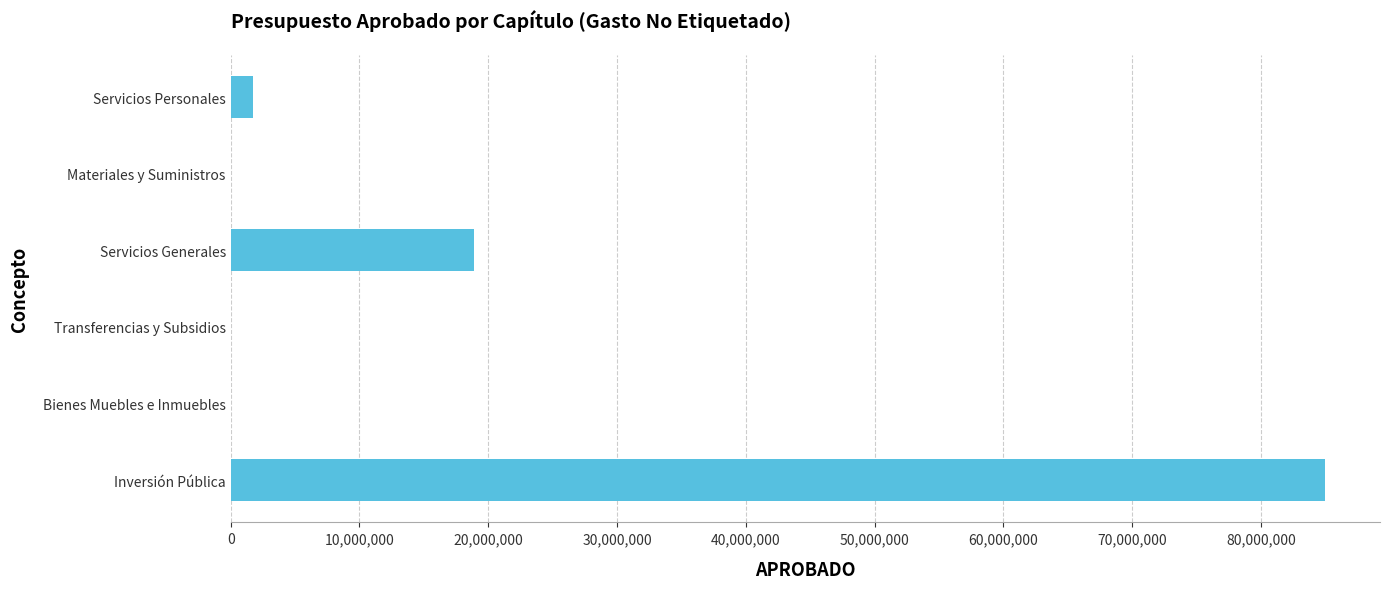

Count the number of data series in this chart.

1